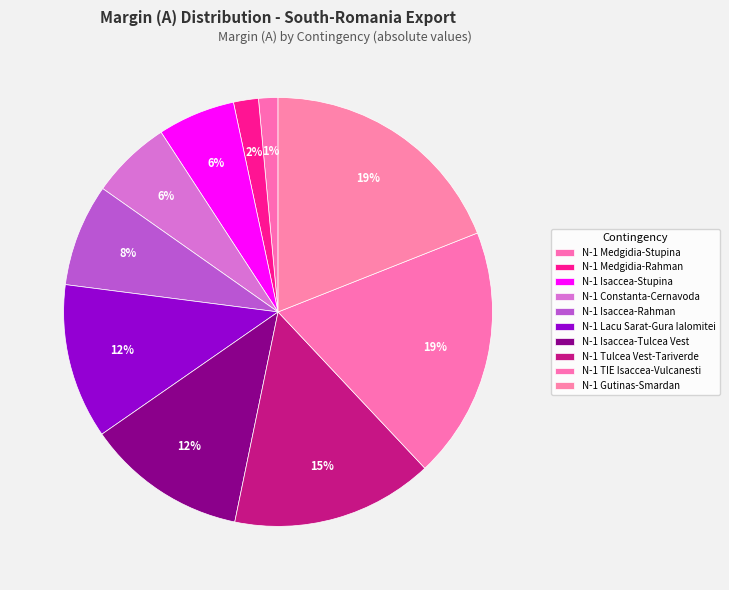

Count the number of slices in the pie.

10